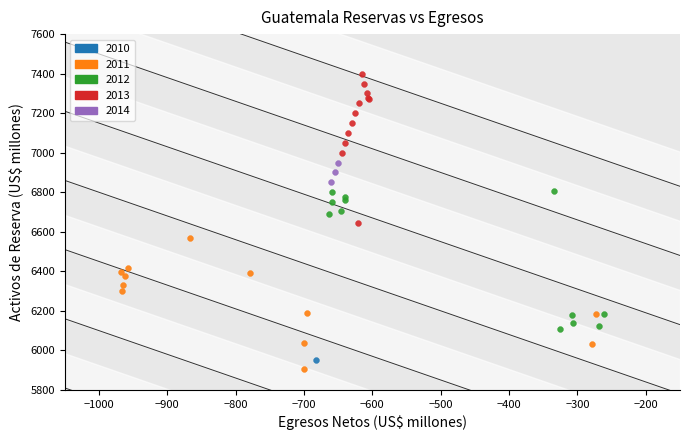

Which series contains the lowest Y value?

2011